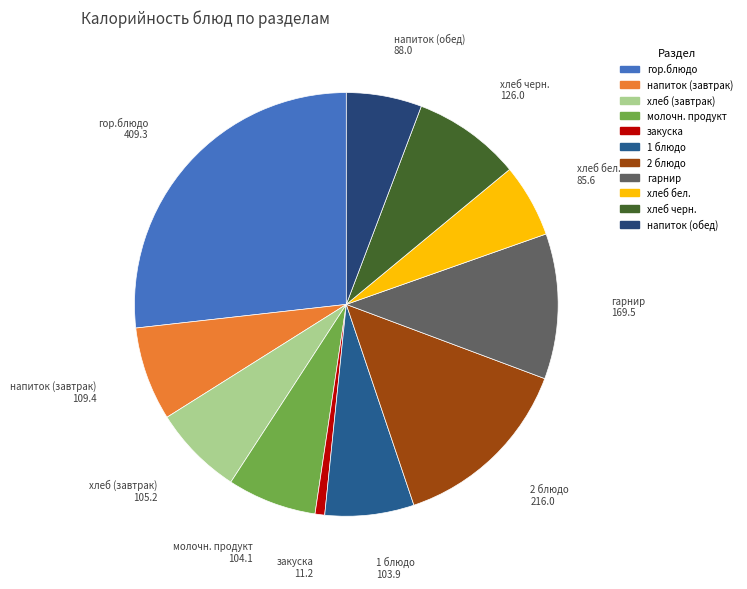

Count the number of slices in the pie.

11